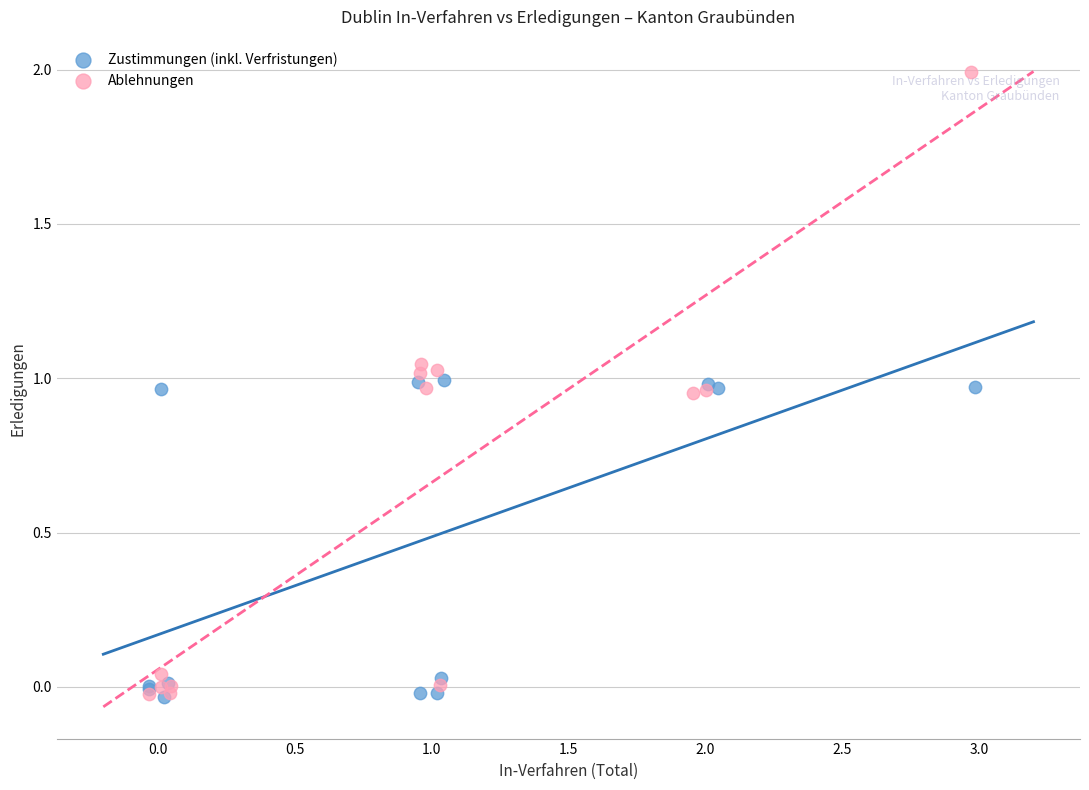

Which series reaches the maximum Y coordinate?

Ablehnungen